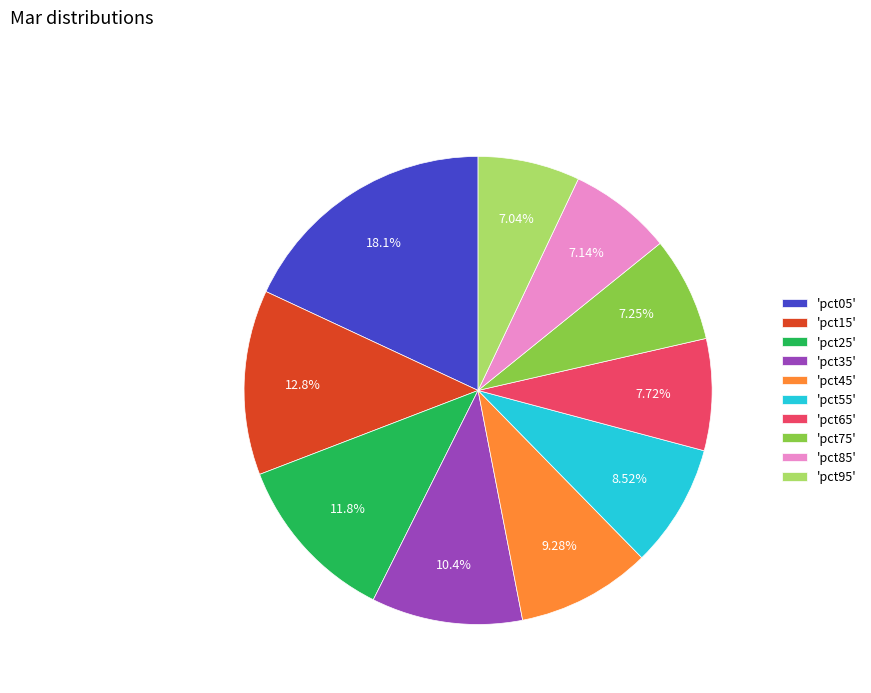

Is the sum of 'pct85' and 'pct05' greater than half?

No